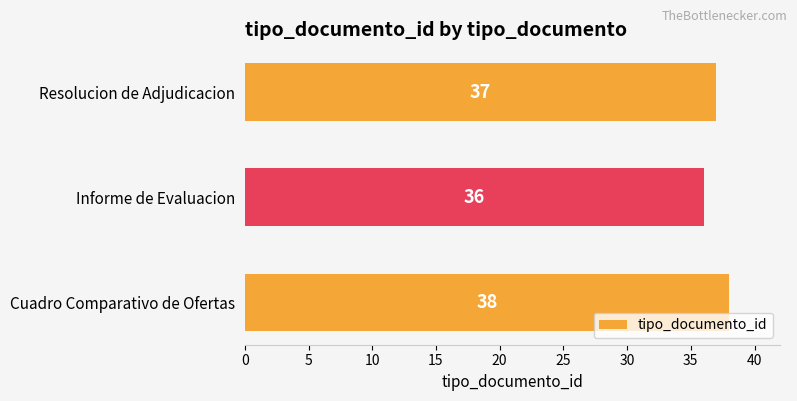

Are the bars grouped side by side (vs. stacked)?

No